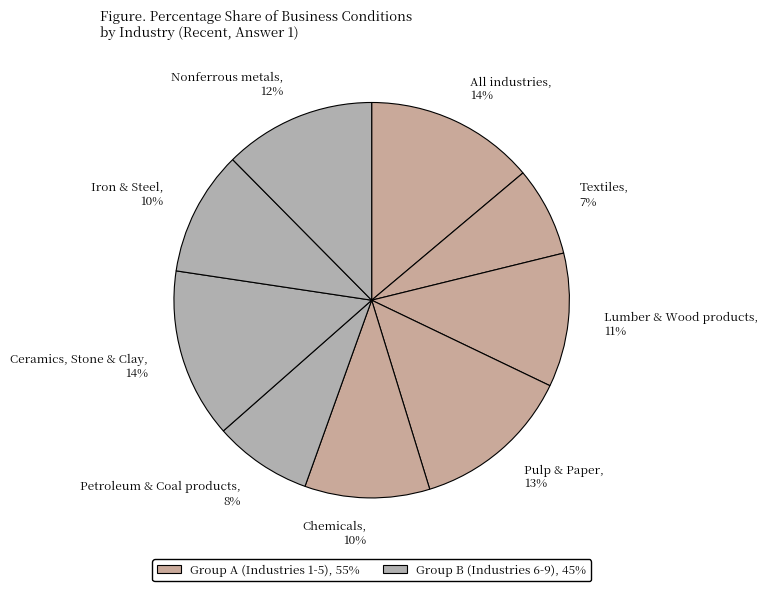

Does any single category account for the majority?

No